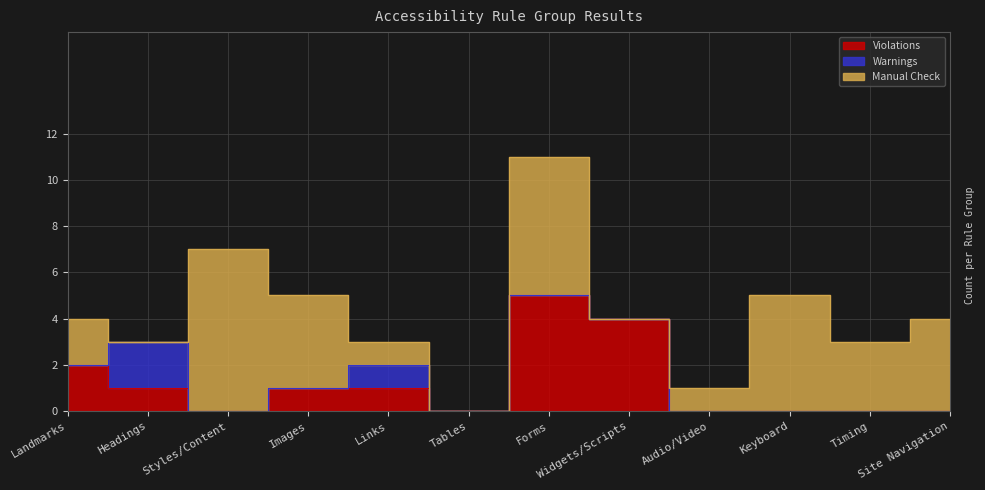

True or false: Manual Check and Warnings cross at least once.

True